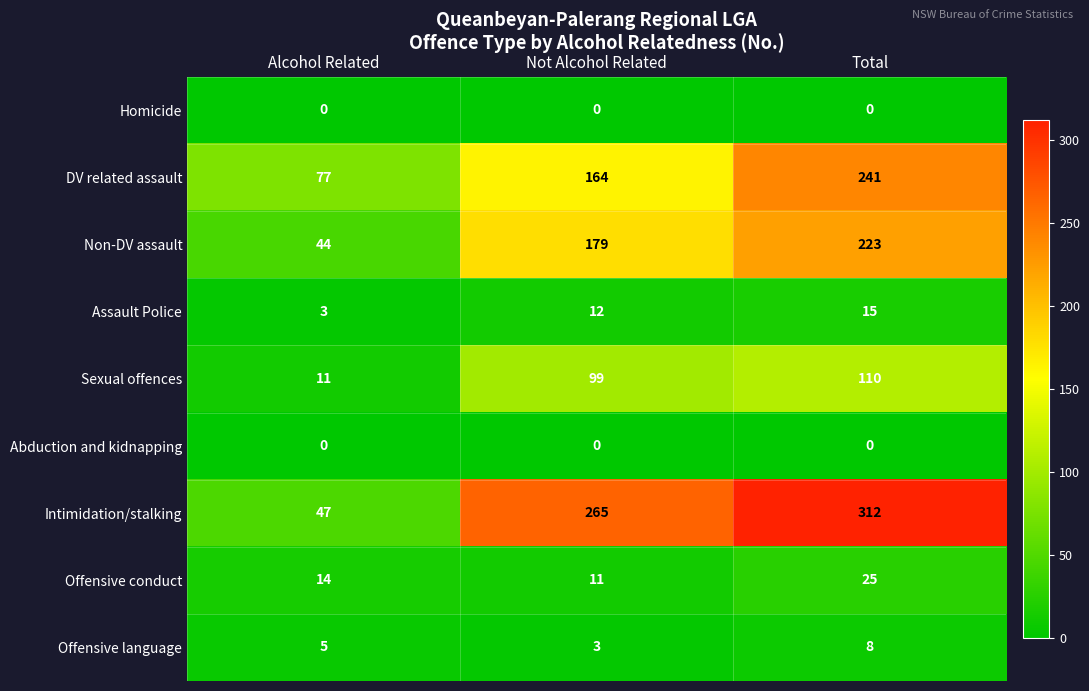

Reading left to right, transcribe all the data shown in this chart.

Homicide: 0	0	0
DV related assault: 77	164	241
Non-DV assault: 44	179	223
Assault Police: 3	12	15
Sexual offences: 11	99	110
Abduction and kidnapping: 0	0	0
Intimidation/stalking: 47	265	312
Offensive conduct: 14	11	25
Offensive language: 5	3	8